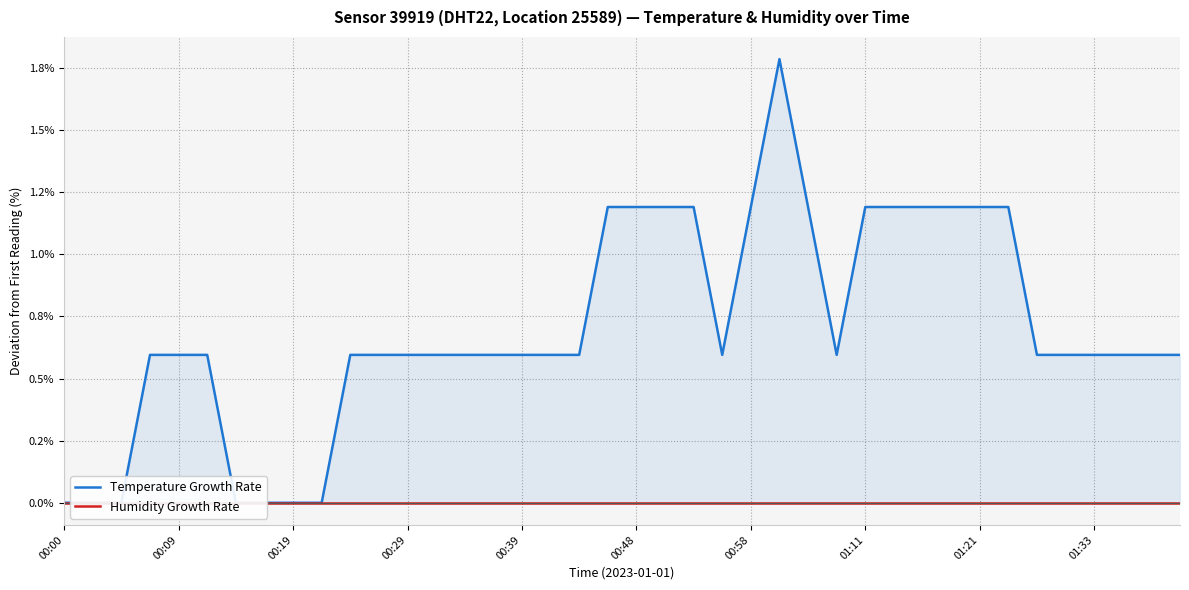

How many lines are shown in the chart?

2